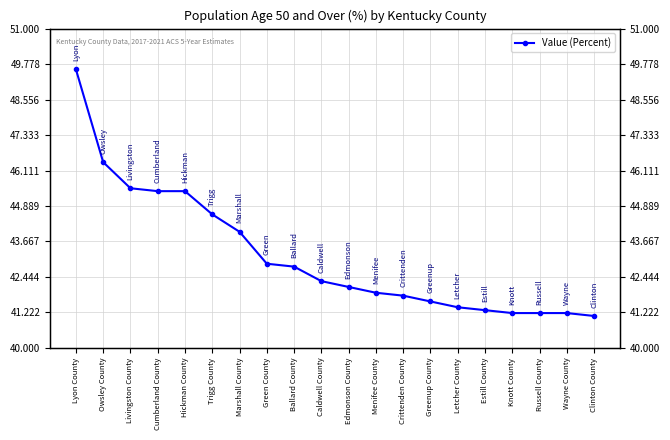

What is the change in value from Lyon County to Estill County?

-8.3